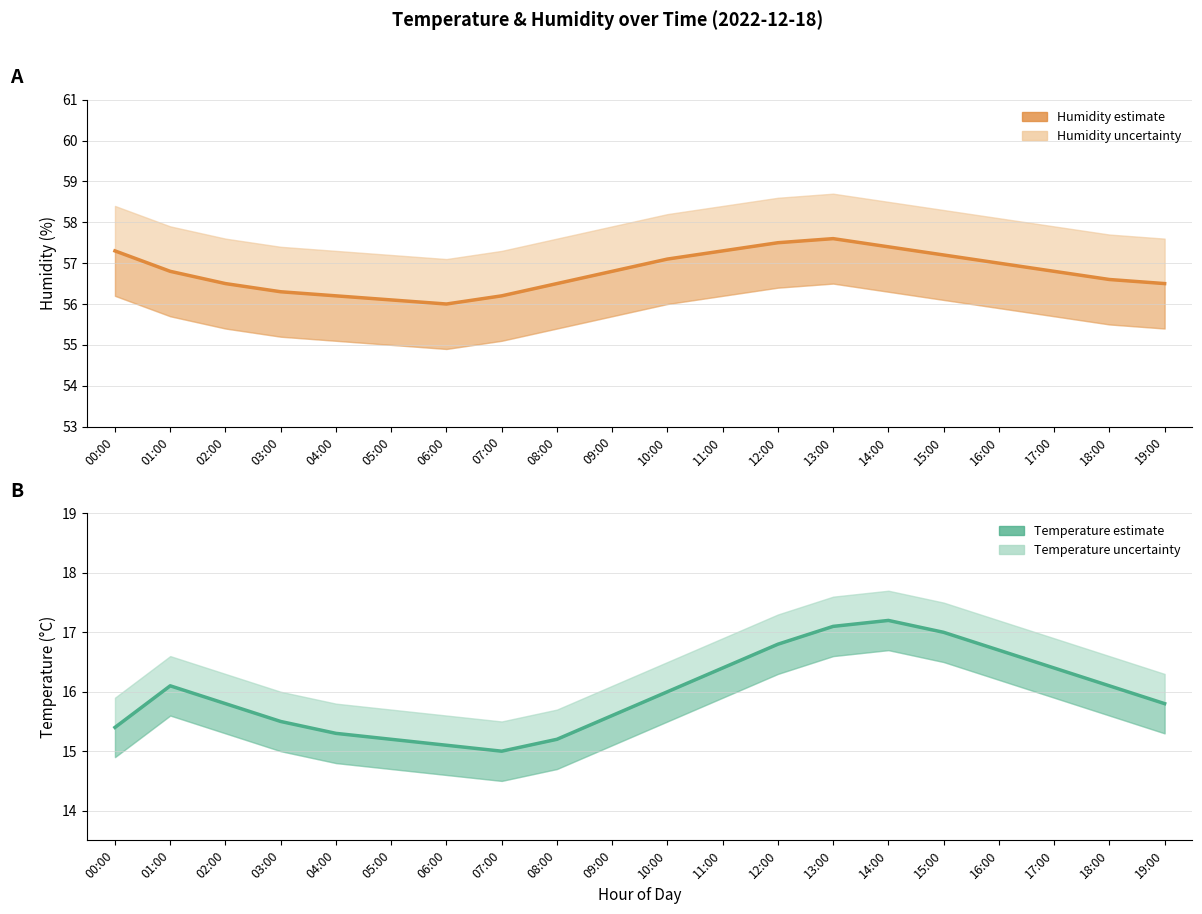

What is the spread (max minus min) of values at 13:00?

40.5